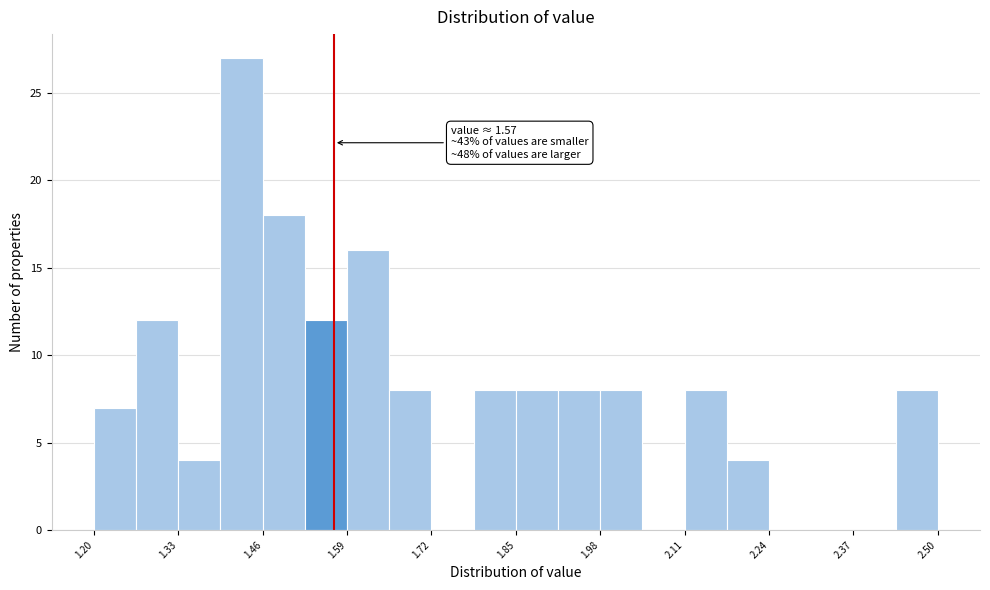

Read against the x-axis, roughly where is the centre of the tallest bar?

1.42